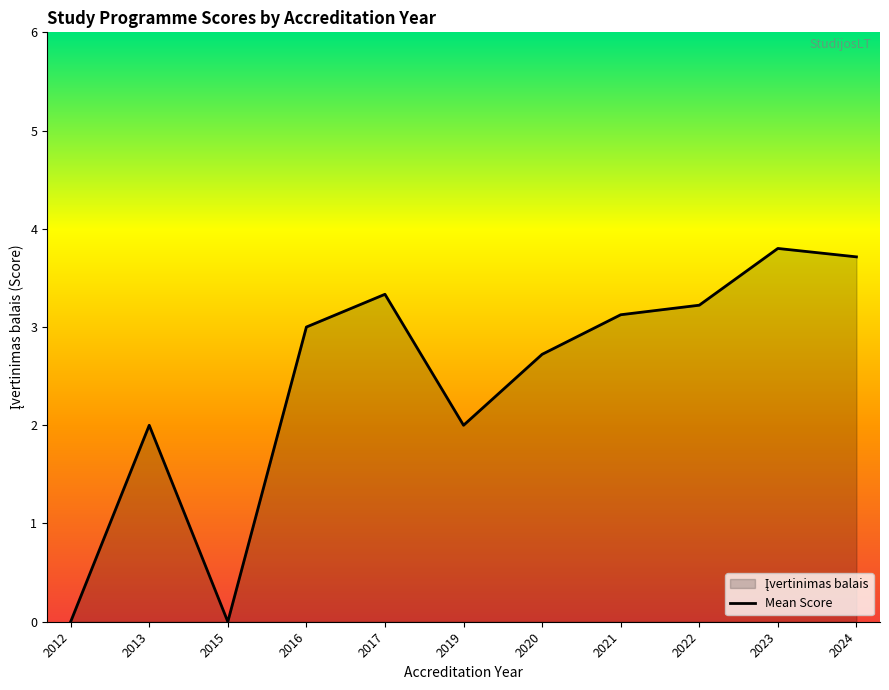

What is the difference between the second highest and second lowest values?

3.7